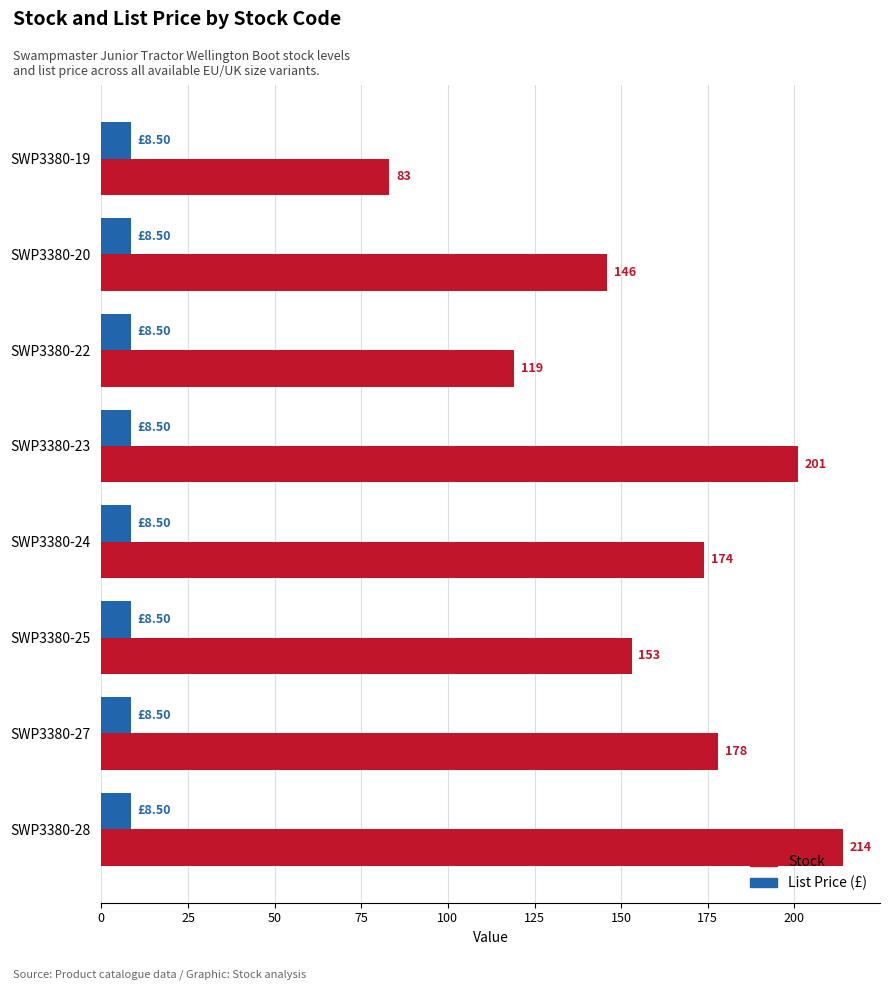

Rank the series at SWP3380-25 from lowest to highest value.

List Price (£), Stock